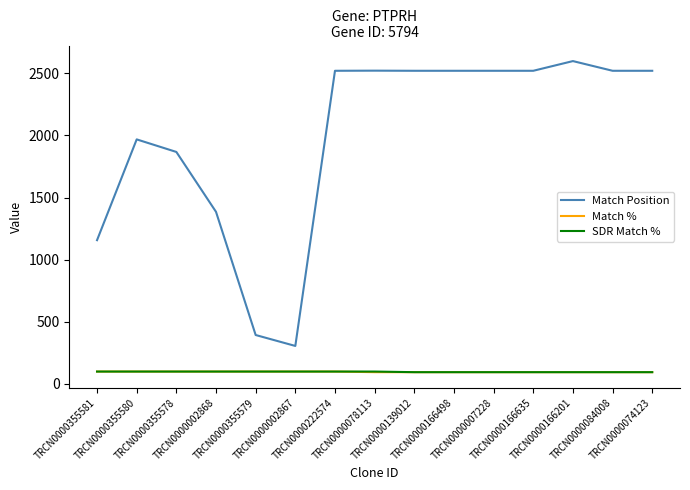

What are all the series names shown in the legend?

Match Position, Match %, SDR Match %